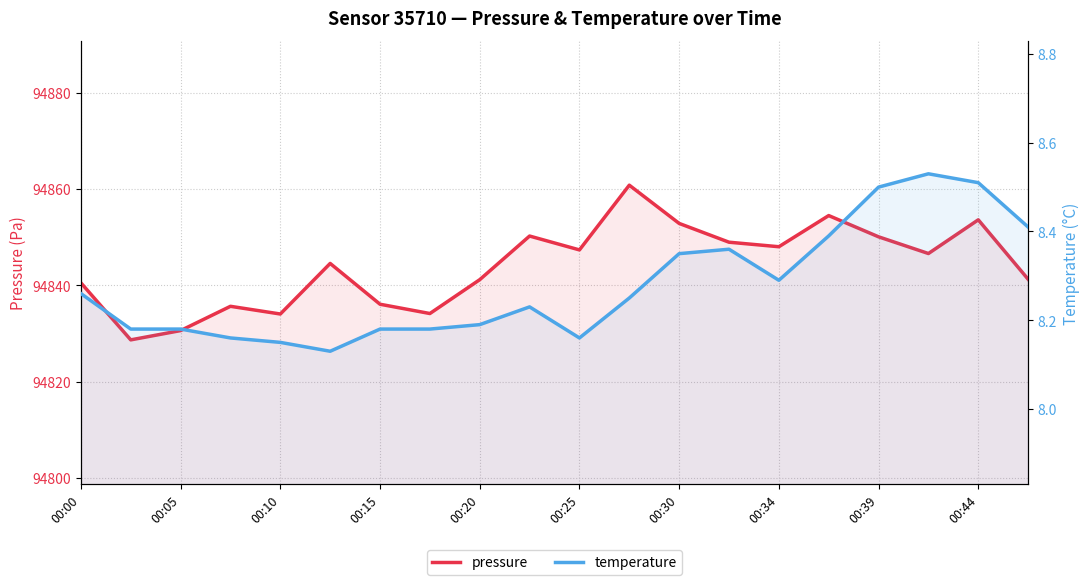

At how many categories does at least one series exceed 64181?

20